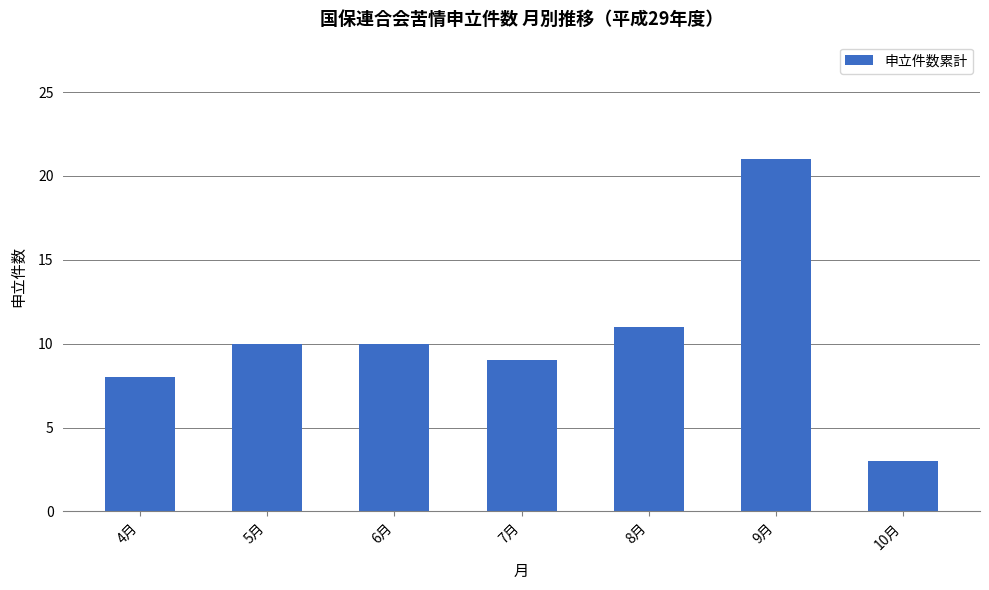

Read the value at 4月.

8